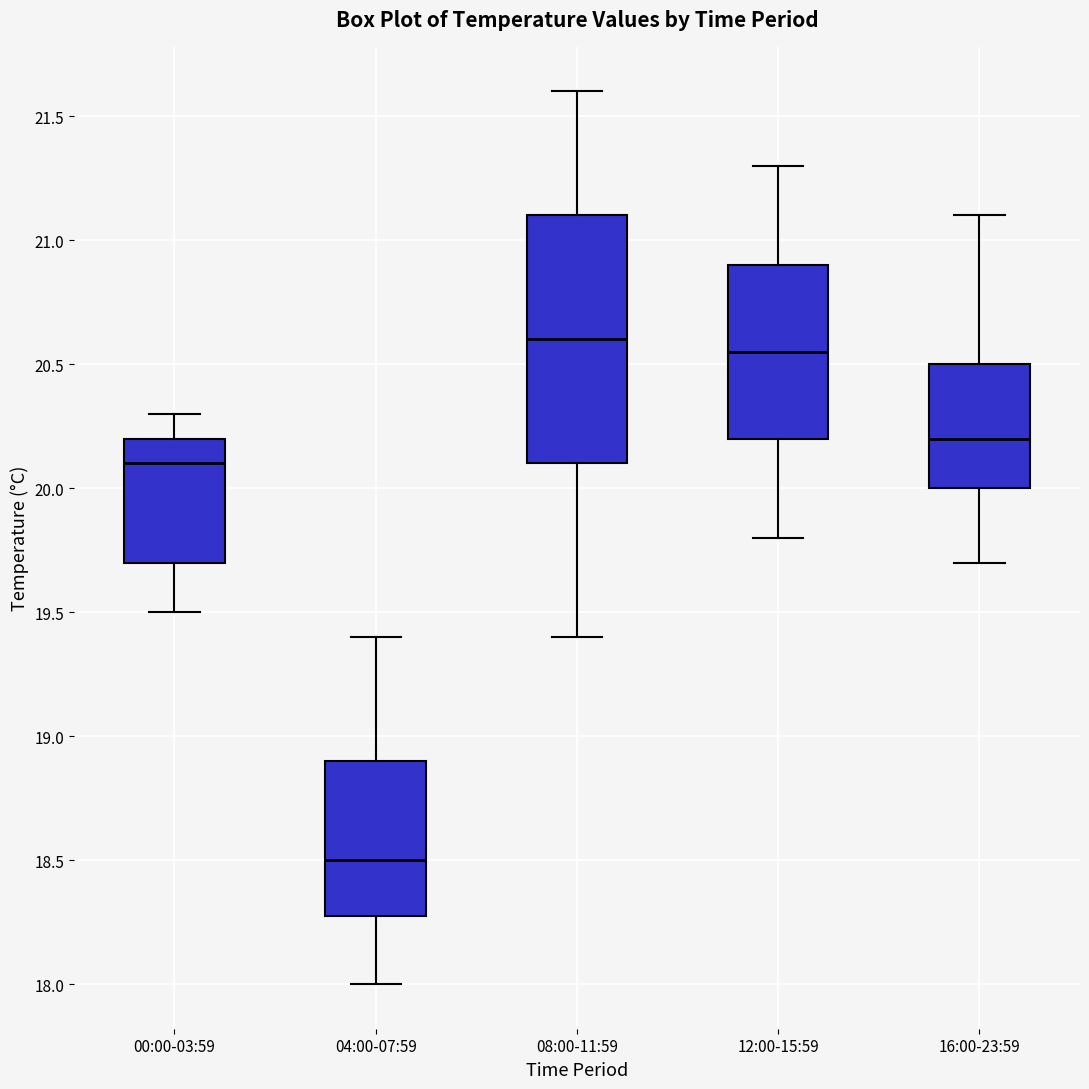

Which box's median line is the highest?

08:00-11:59